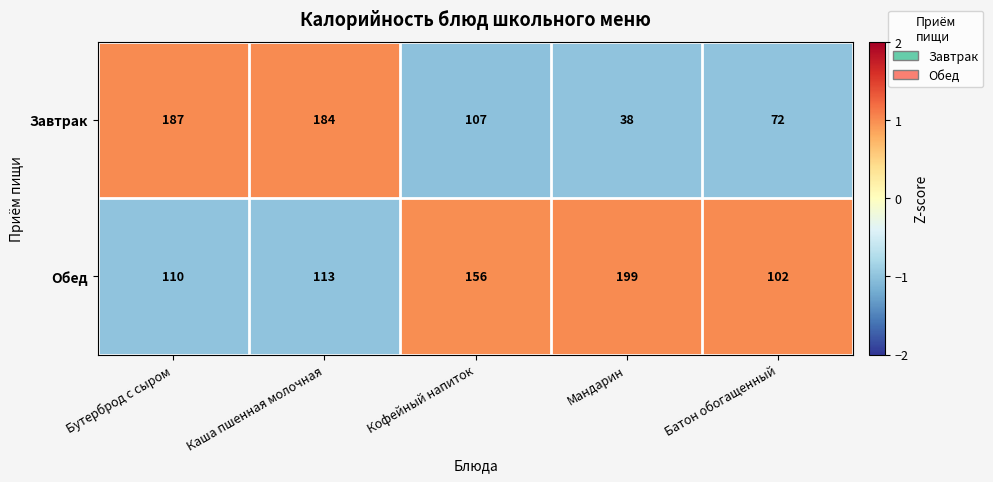

Which series changed the most between Бутерброд с сыром and Мандарин?

Завтрак